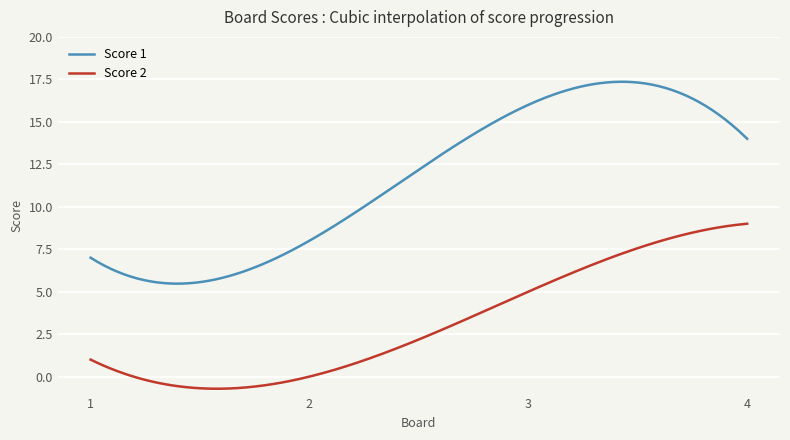

Is this an area chart (filled region under the line)?

No